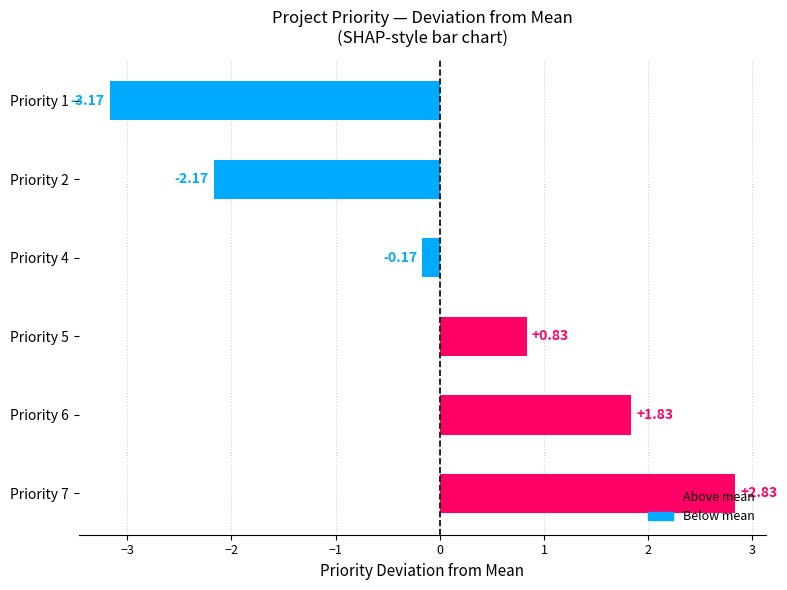

What is the difference between the maximum and minimum values?

6.0